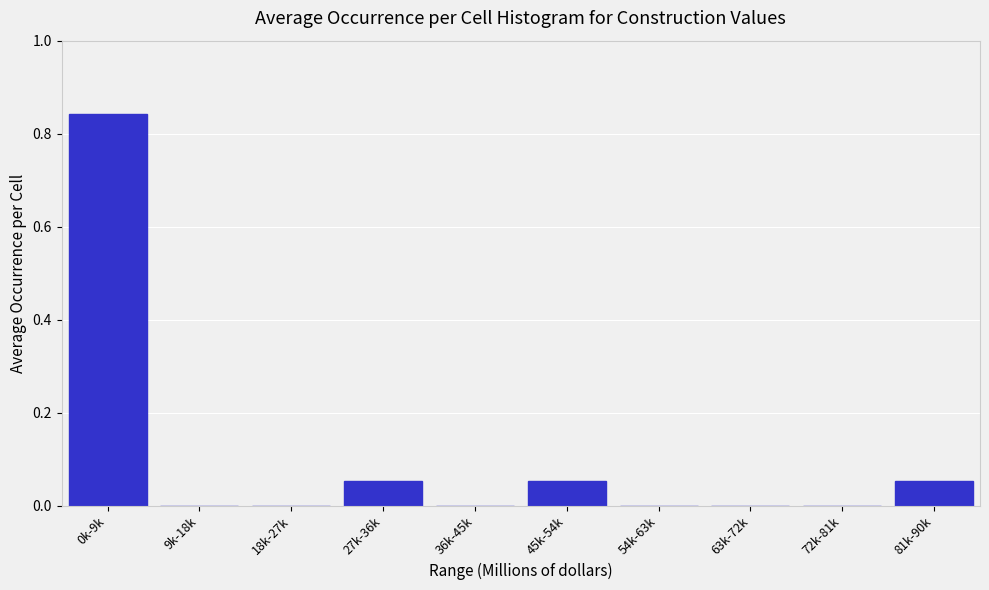

Between 27k-36k and 0k-9k, which is larger?

0k-9k